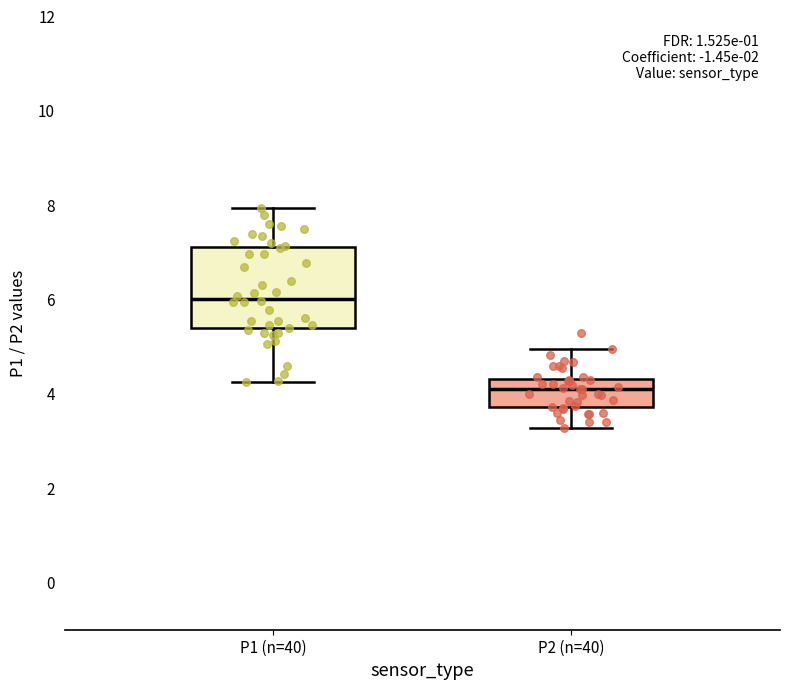

Reading left to right, transcribe this box plot: for each box, give where its median line is, the range the box spans, and where its two whiskers end, as read against the y-axis. The values are not printed on the chart, so give them approximately, as read against the axis.

P1 (n=40): median 6.0, box 5.4 to 7.2, whiskers 4.2 to 8.0
P2 (n=40): median 4.2, box 3.8 to 4.4, whiskers 3.2 to 5.0